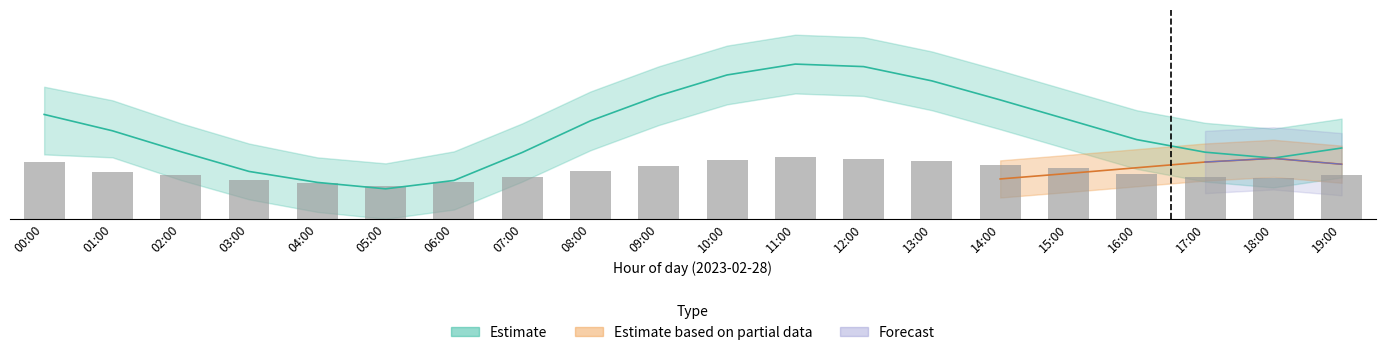

Between 01:00 and 18:00, which is larger?

01:00